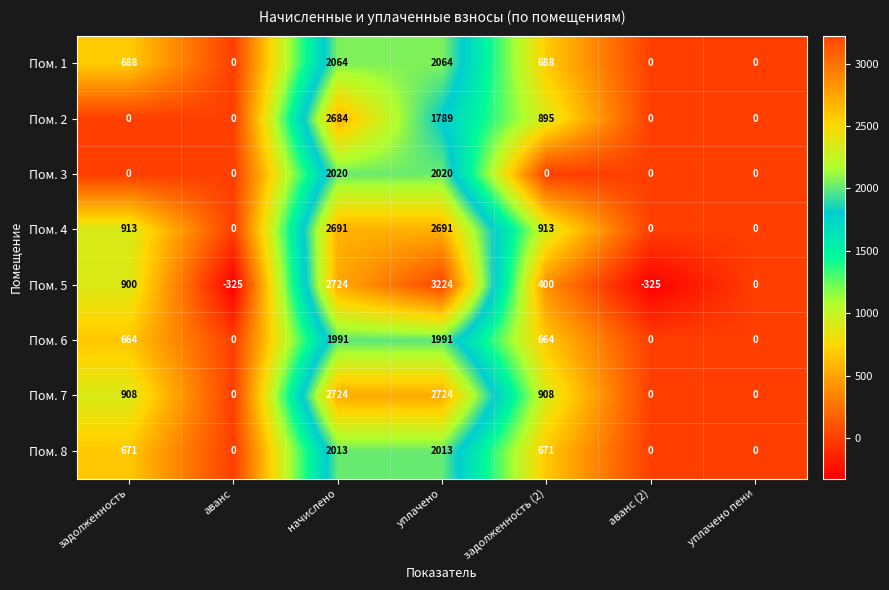

How many Пом. 3 values are between 0 and 2020?

7